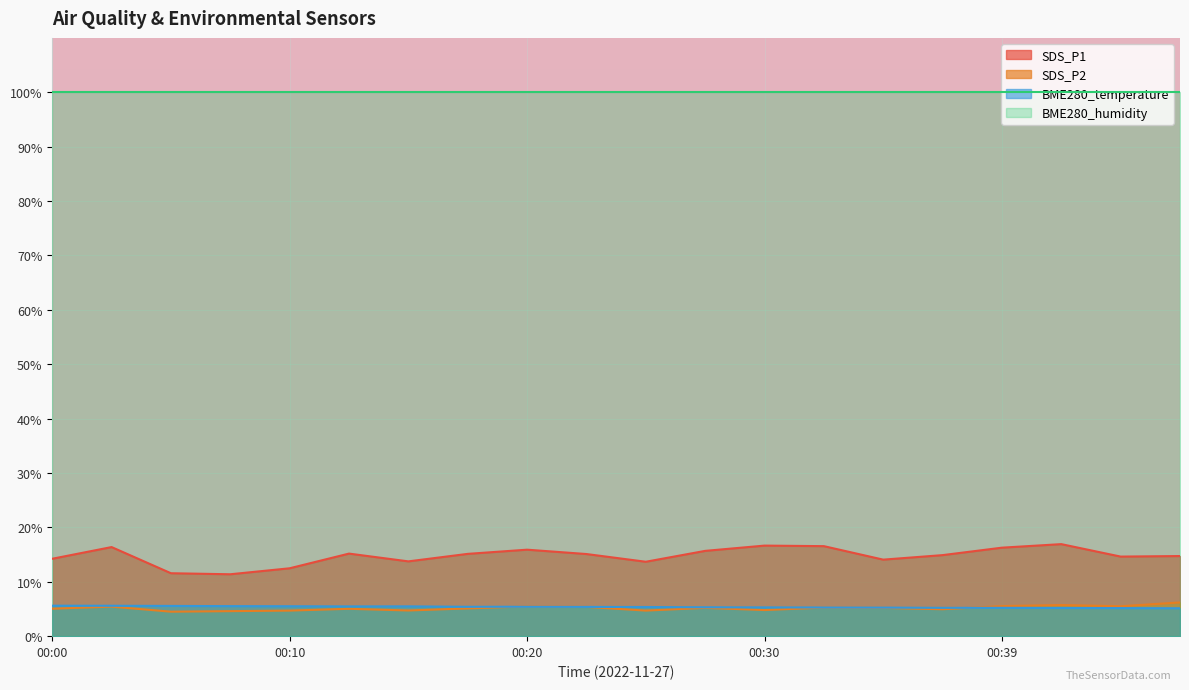

At which category does SDS_P1 reach its first local peak?

00:03